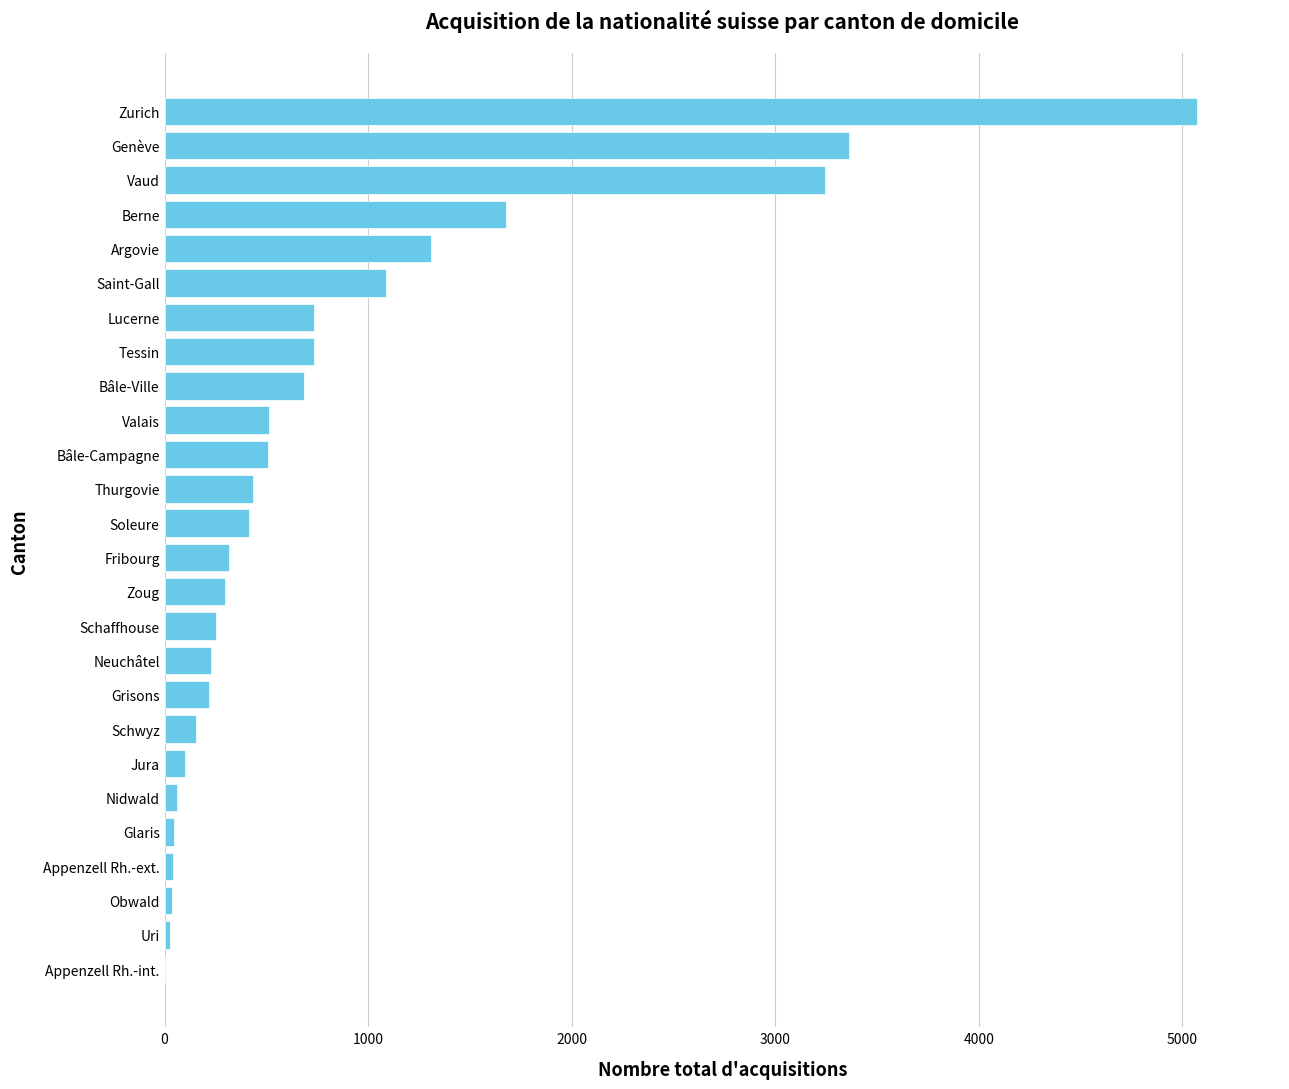

Is it true that the value at Fribourg is 527?

False